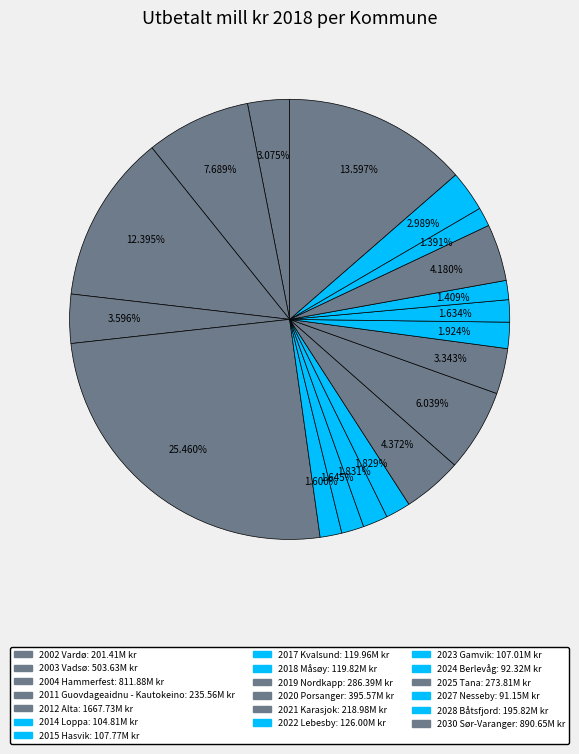

What is the largest slice in the pie chart?

2012 Alta